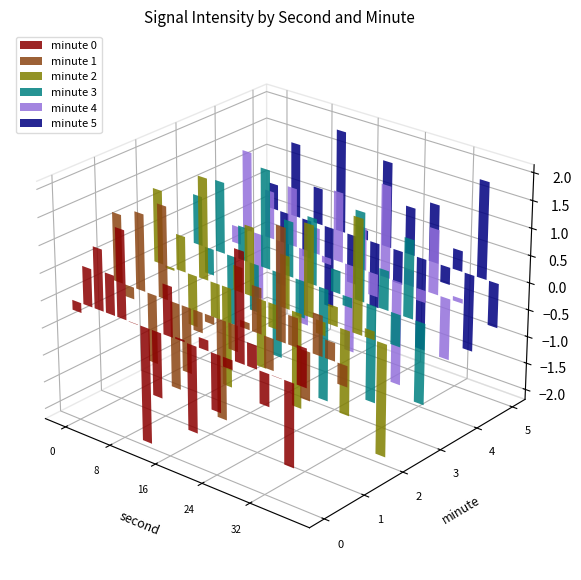

Rank the series at 0 from highest to lowest value.

2, 3, 1, 5, 0, 4